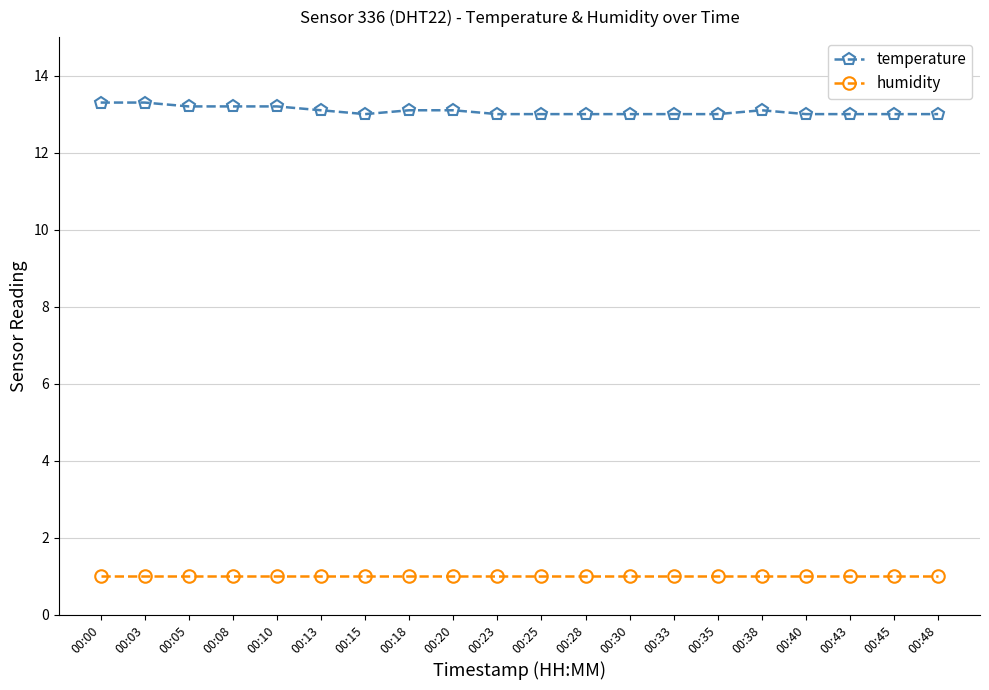

True or false: temperature and humidity cross at least once.

False